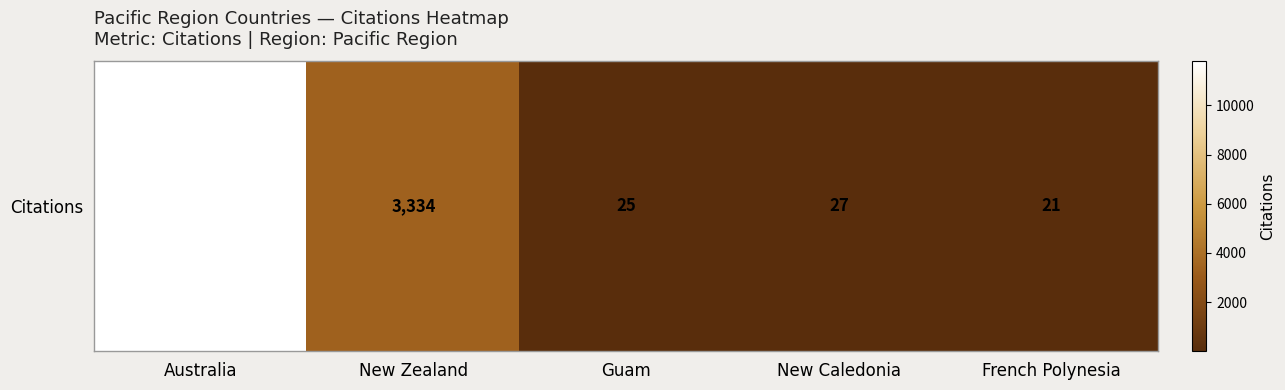

Which label corresponds to the smallest value in the chart?

French Polynesia